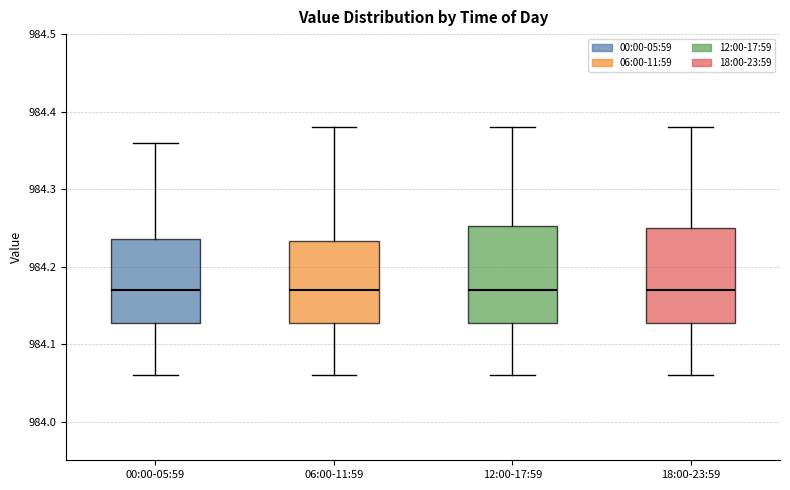

Reading left to right, transcribe this box plot: for each box, give where its median line is, the range the box spans, and where its two whiskers end, as read against the y-axis. The values are not printed on the chart, so give them approximately, as read against the axis.

00:00-05:59: median 984.17, box 984.13 to 984.24, whiskers 984.06 to 984.36
06:00-11:59: median 984.17, box 984.13 to 984.23, whiskers 984.06 to 984.38
12:00-17:59: median 984.17, box 984.13 to 984.25, whiskers 984.06 to 984.38
18:00-23:59: median 984.17, box 984.13 to 984.25, whiskers 984.06 to 984.38